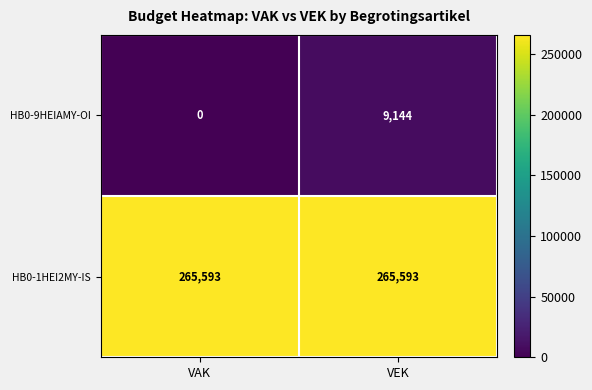

Reading left to right, what are all the values shown in this chart?

HB0-9HEIAMY-OI: 0	9144
HB0-1HEI2MY-IS: 265593	265593